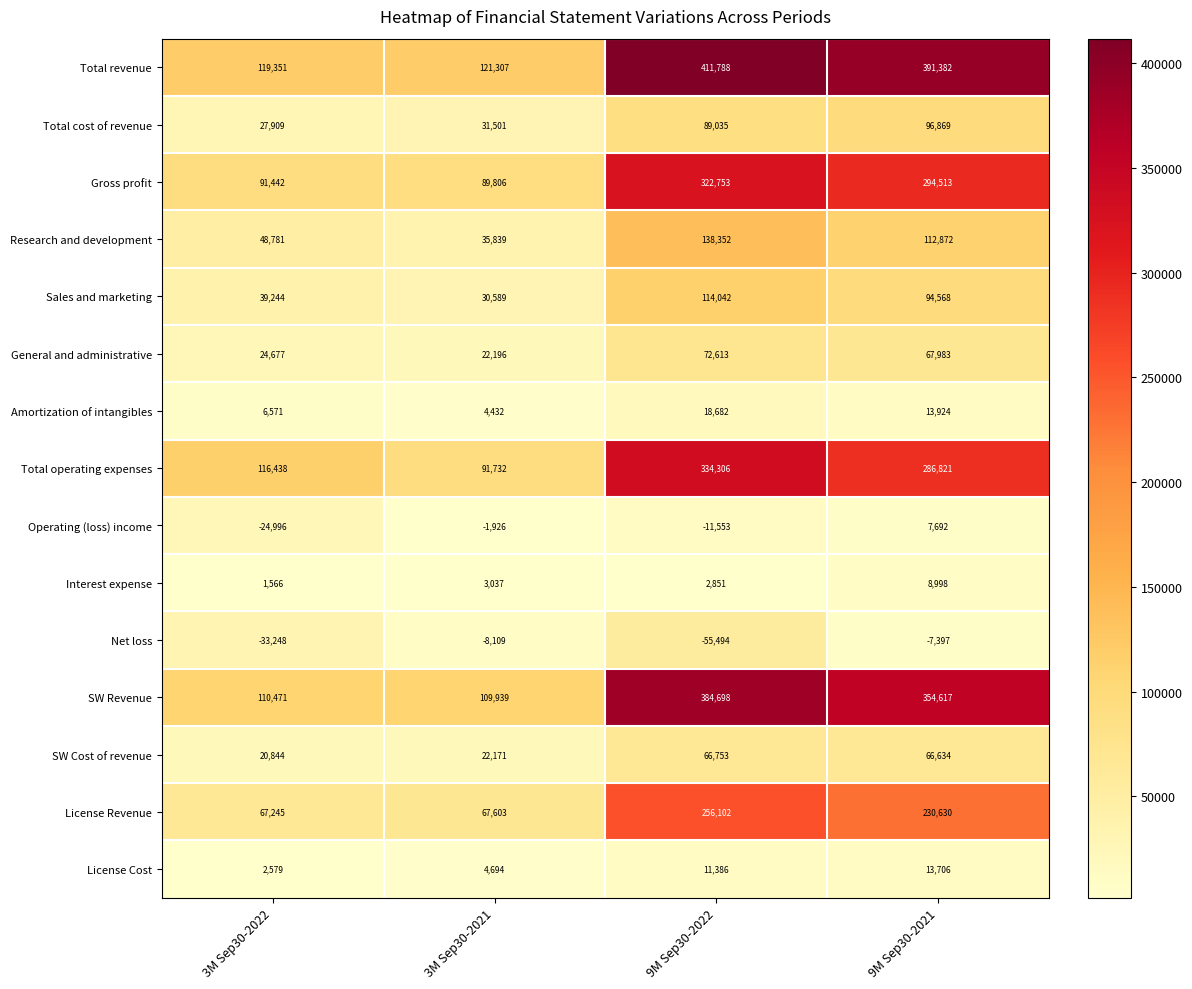

What is the difference between the SW Cost of revenue values at 3M Sep30-2022 and 9M Sep30-2022?

45909